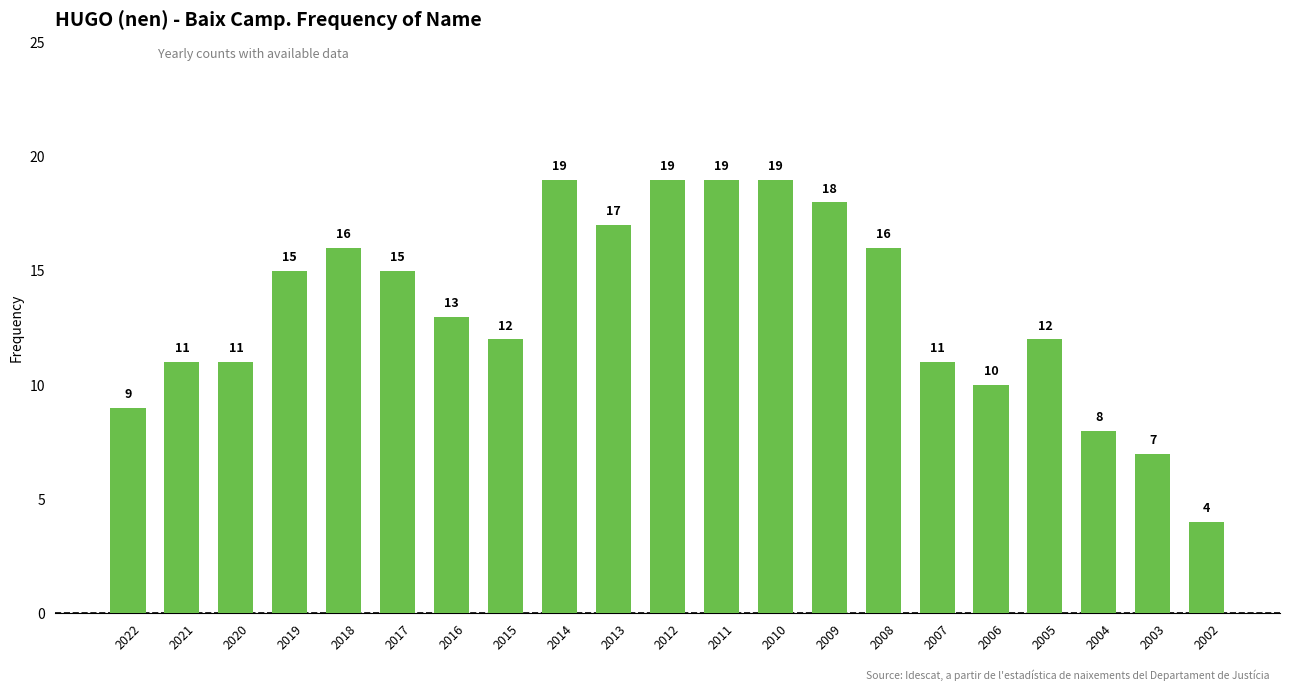

The chart shows a value of 8 at 2012. True or false?

False